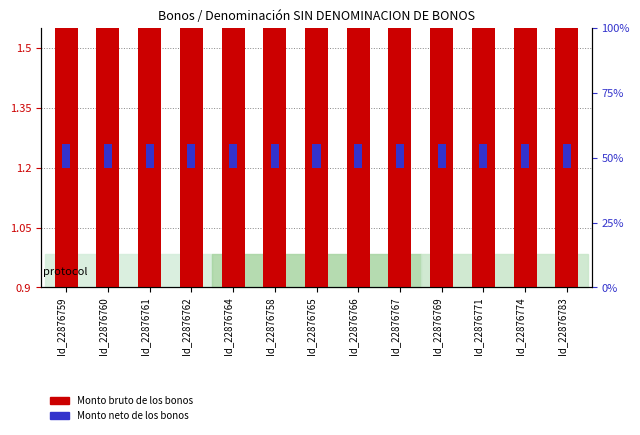

Which label corresponds to the smallest value in the chart?

Id_22876759